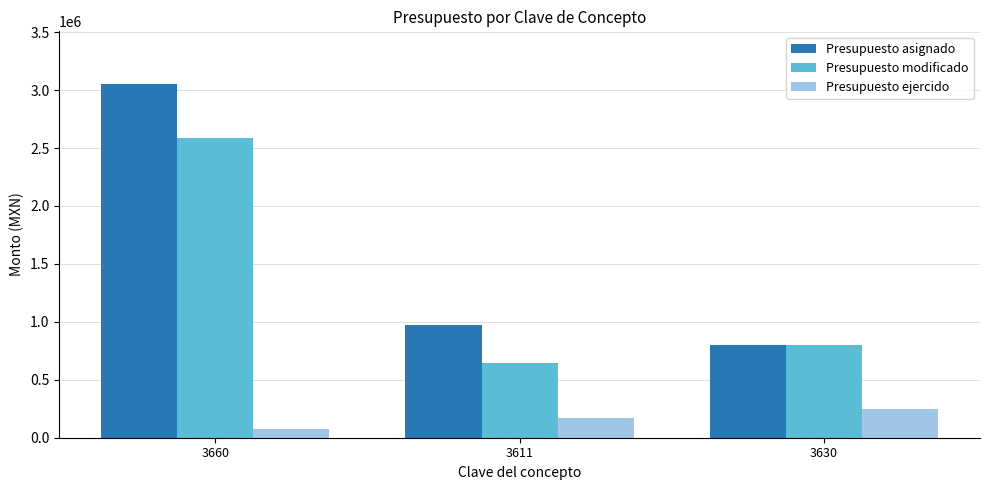

Which series changed the most between 3660 and 3611?

Presupuesto asignado